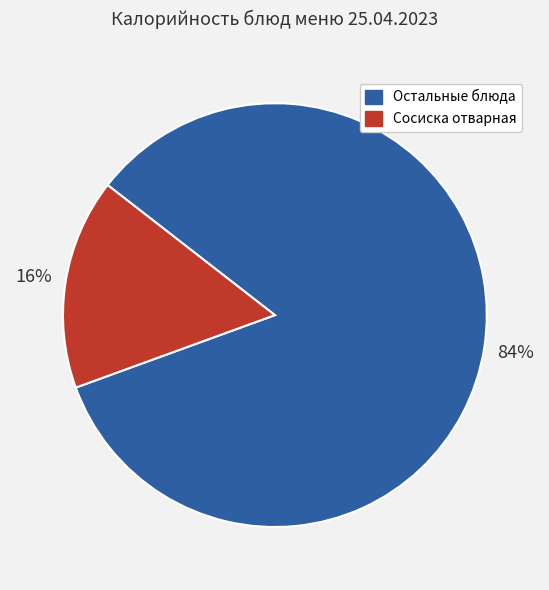

To the nearest percent, what is the average slice percentage?

50%